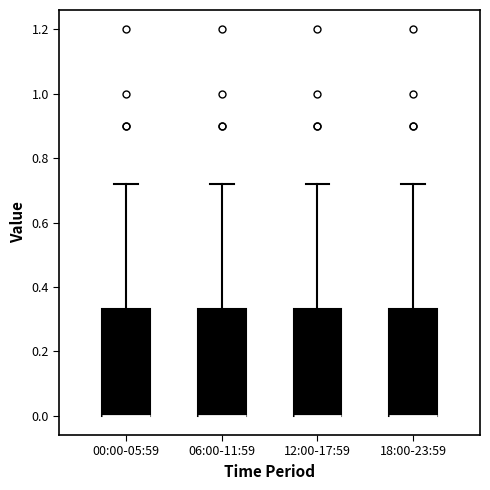

Where does the upper whisker of the box for 00:00-05:59 end on the y-axis? The values are not printed on the chart, so give them approximately, as read against the axis.

0.72